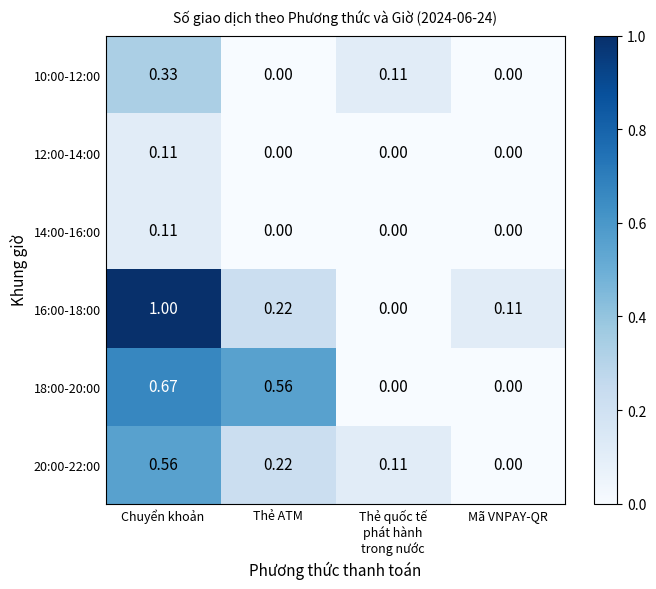

Which category has the highest value across all series?

Chuyển khoản